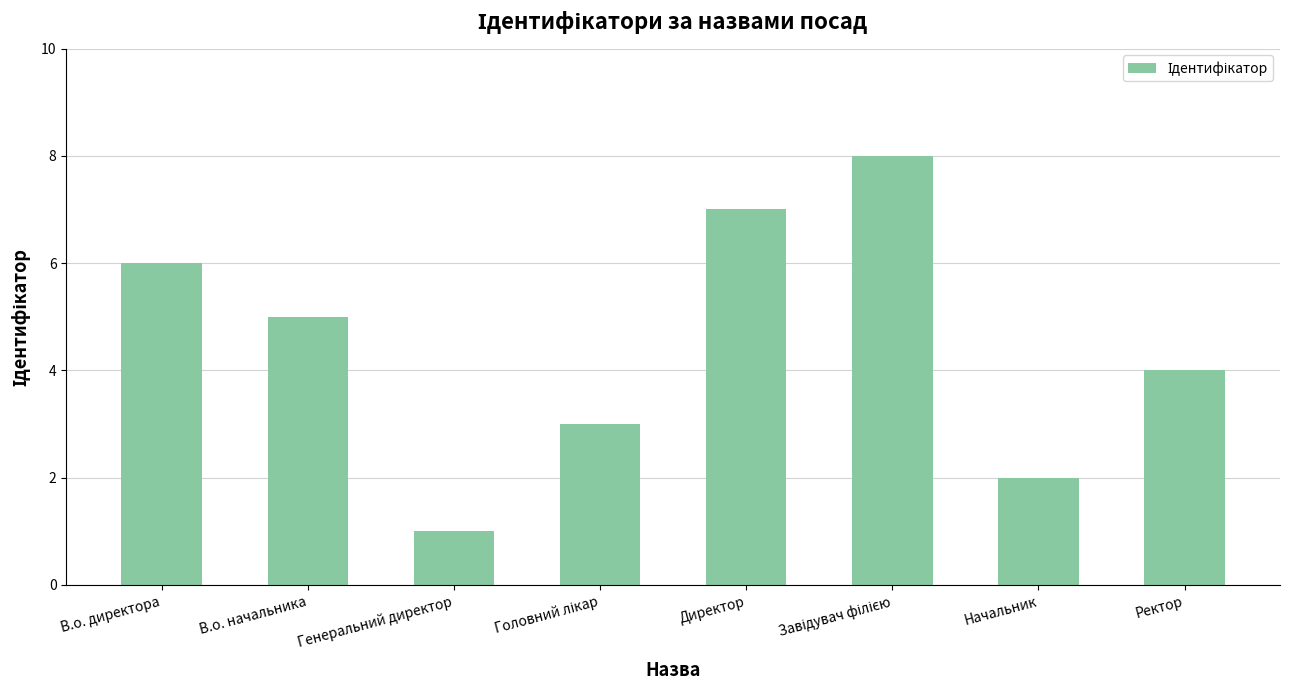

At which category does the chart reach its minimum across all series?

Генеральний директор